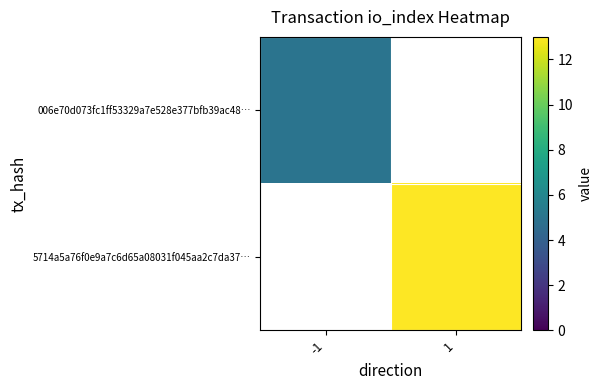

Between -1 and 1, which is larger?

1